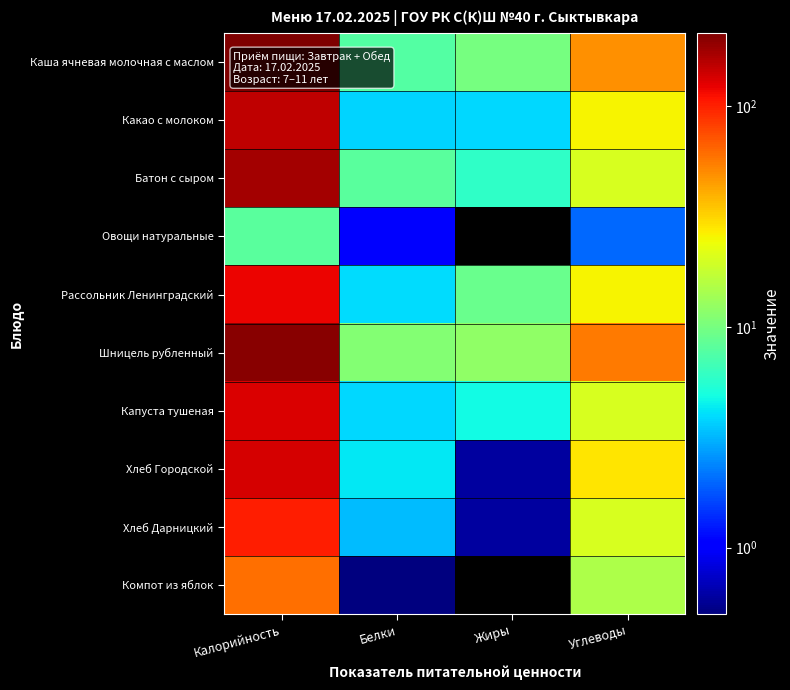

What is the greatest value displayed?

215.0